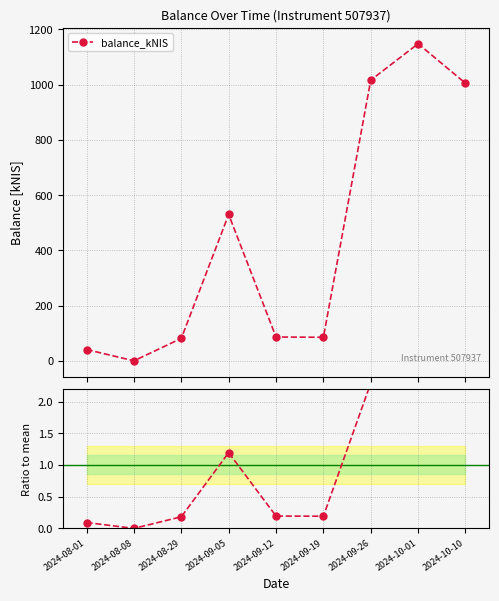

At how many categories does at least one series exceed 167?

4